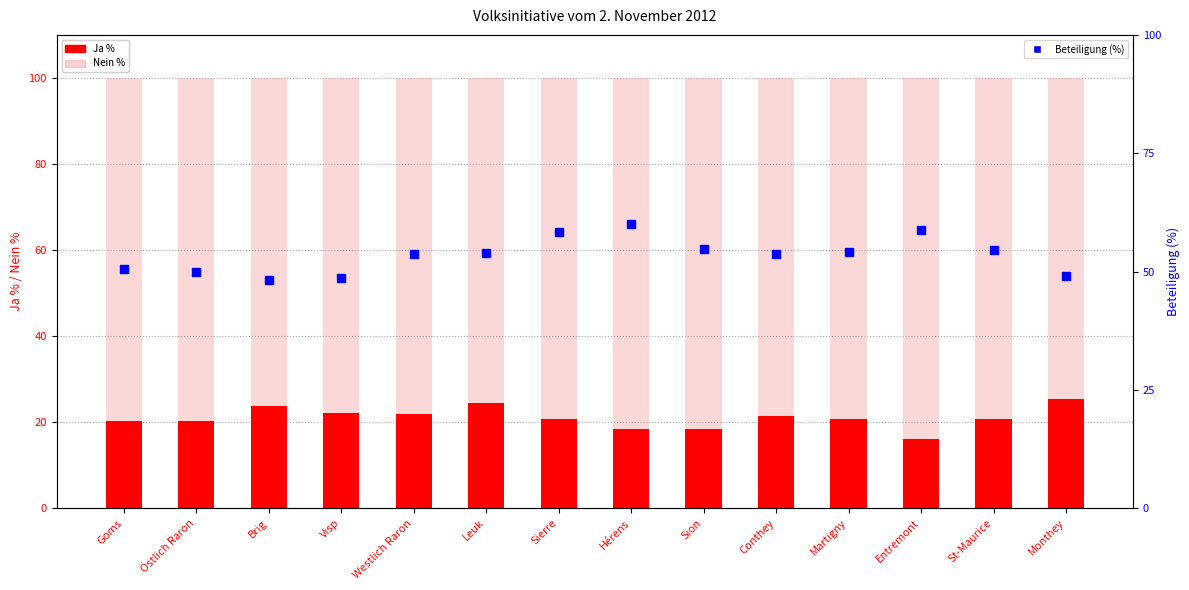

What are all the series names shown in the legend?

Ja %, Nein %, Beteiligung (%)